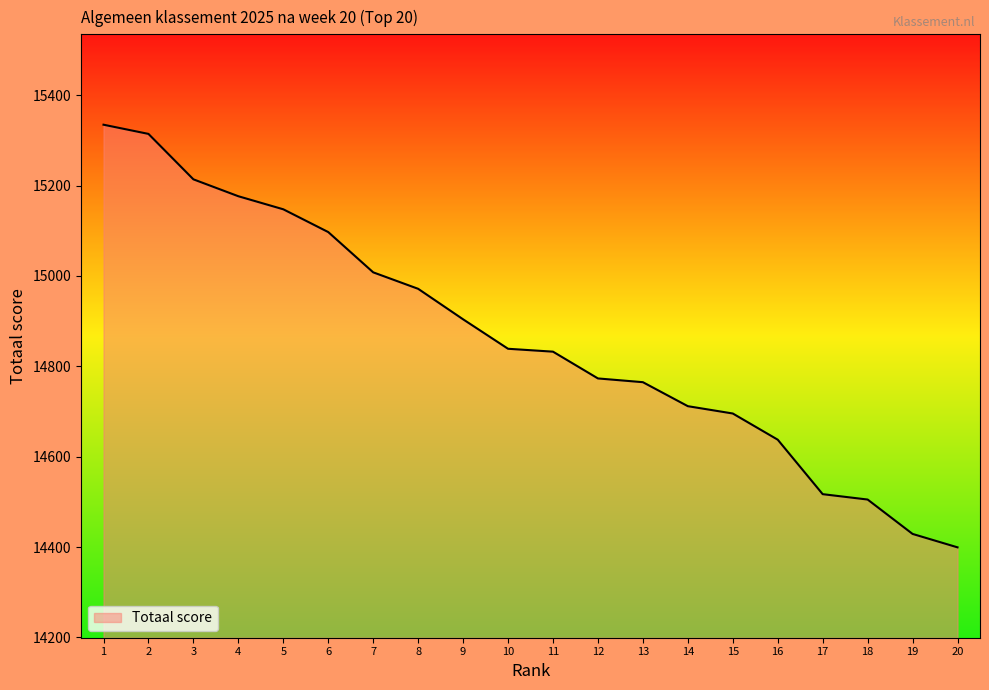

What is the difference between the values at 3 and 12?

440.6